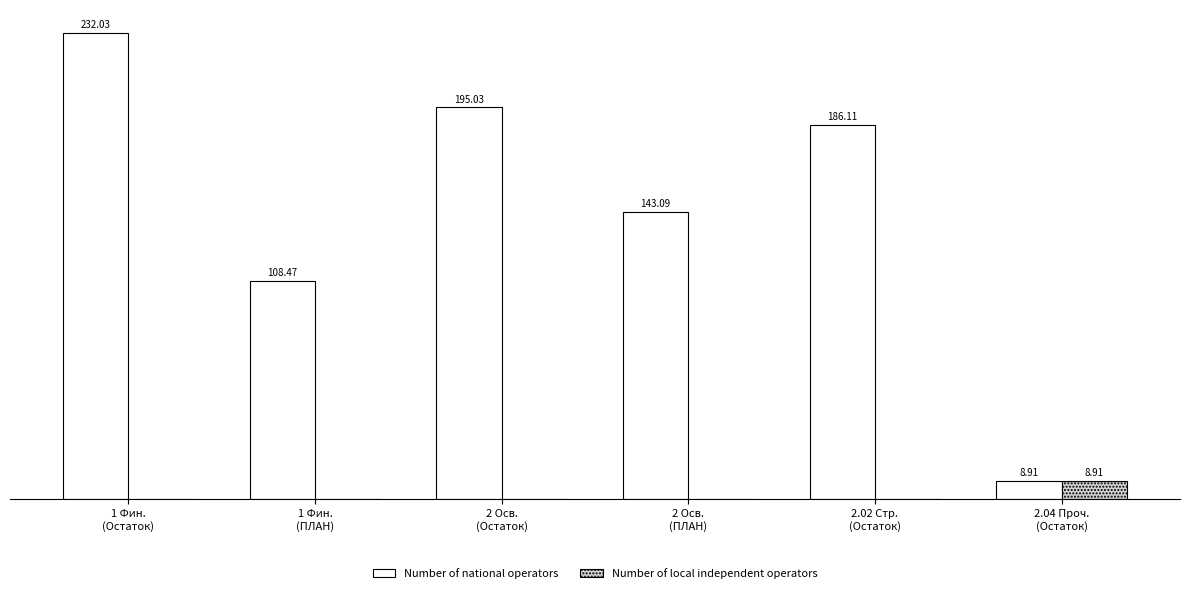

At which category is the sum across all series the highest?

1 Фин.
(Остаток)